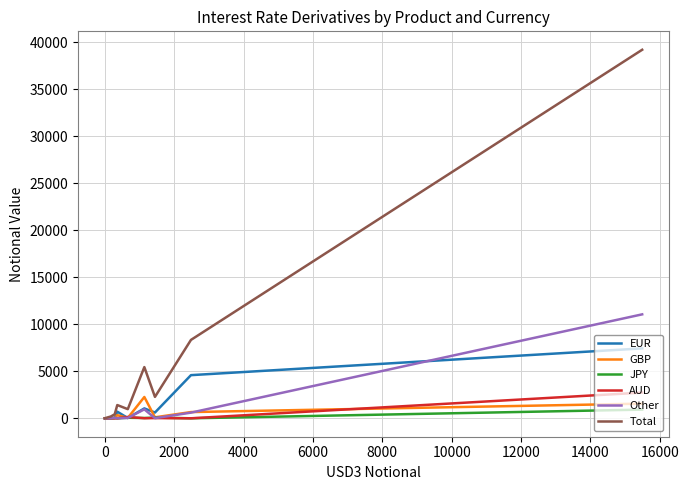

Which series has the largest total across all categories?

Total